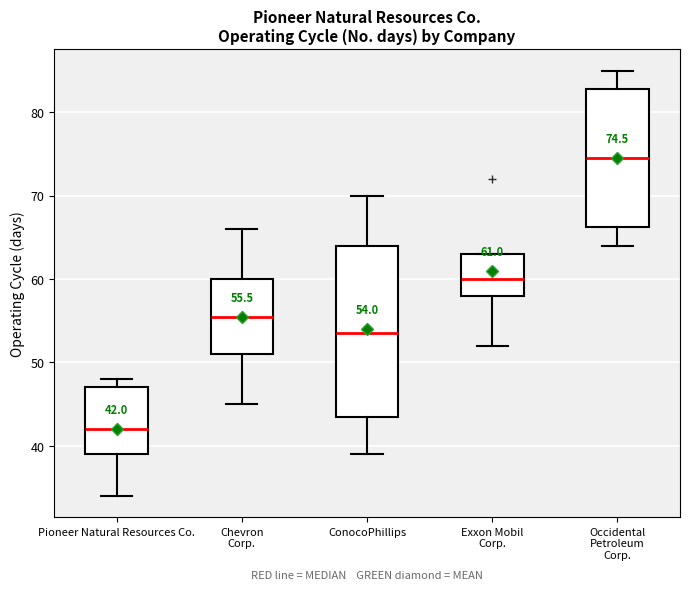

Which box's median line is the highest?

Occidental Petroleum Corp.